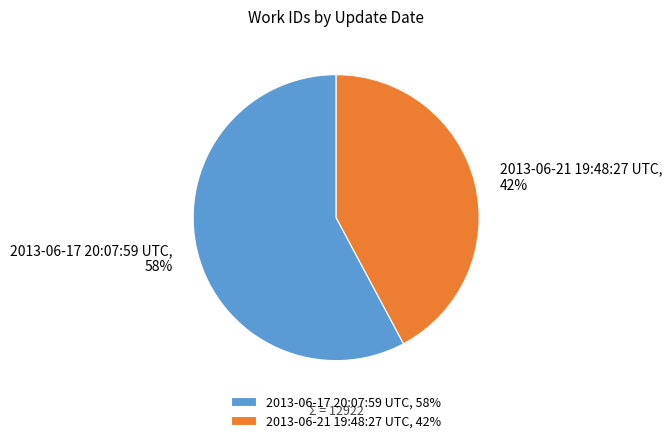

Do 2013-06-21 19:48:27 UTC and 2013-06-17 20:07:59 UTC together represent more than half of the pie?

Yes